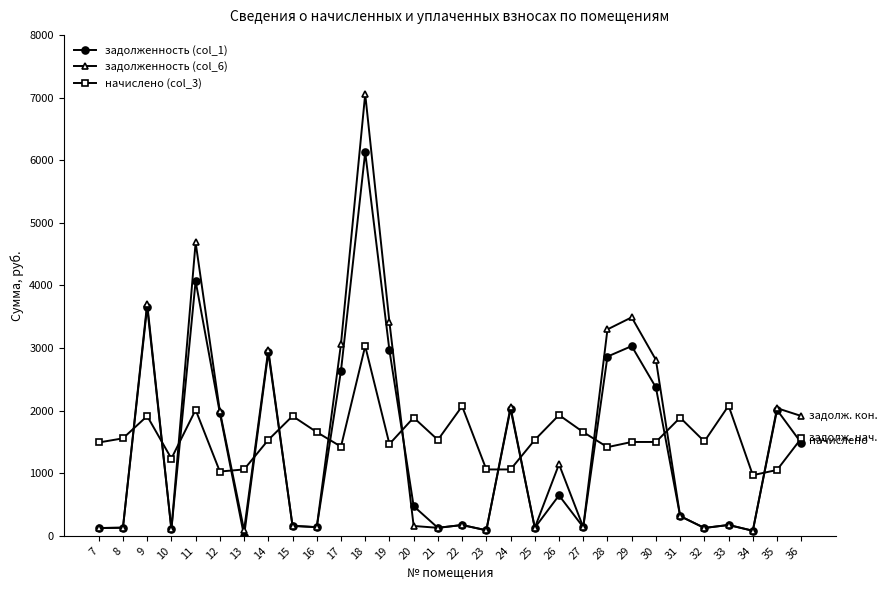

Where is начислено (col_3) nearest to the value 1999?

11